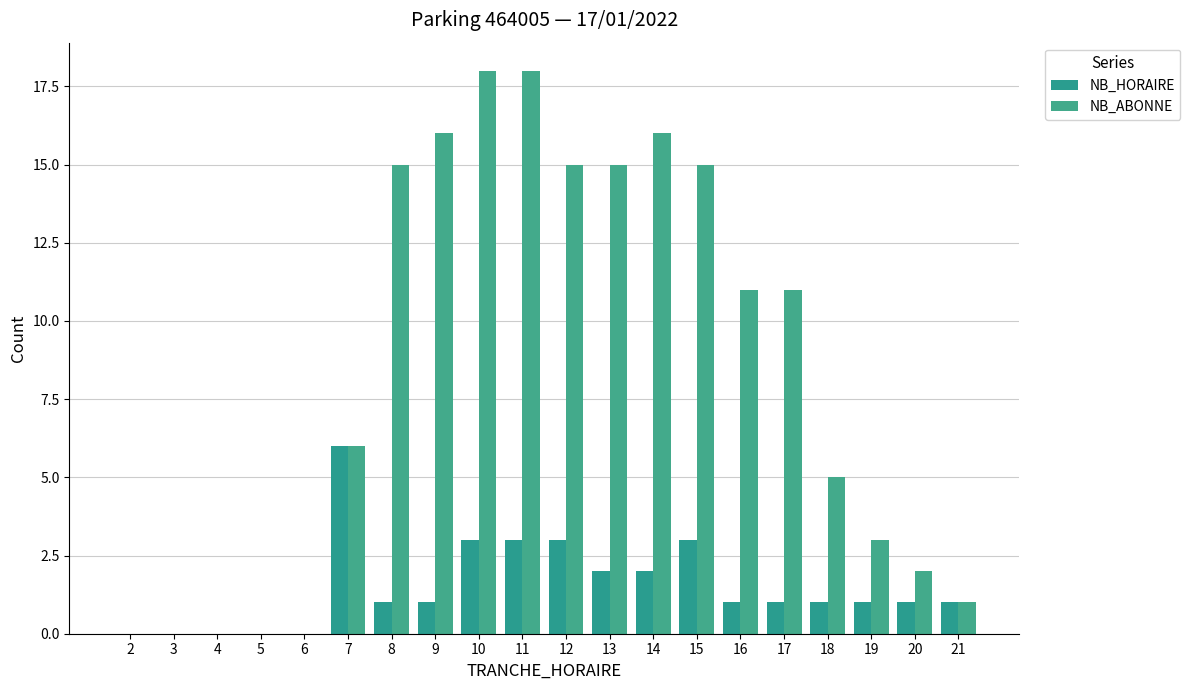

Rank the series by their average value, from lowest to highest.

NB_HORAIRE, NB_ABONNE